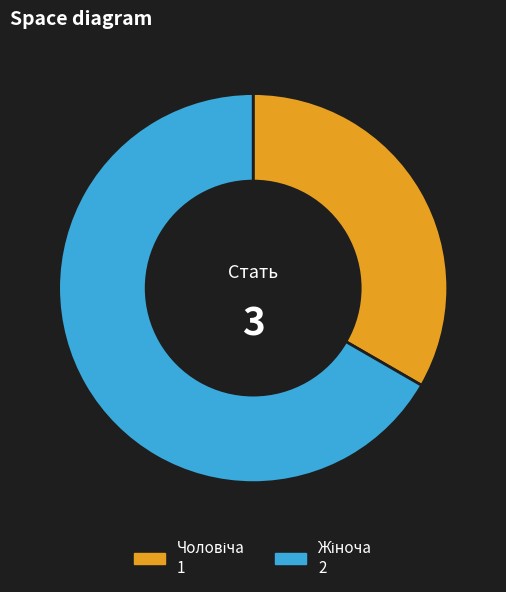

Is there any slice that represents more than half of the pie?

Yes